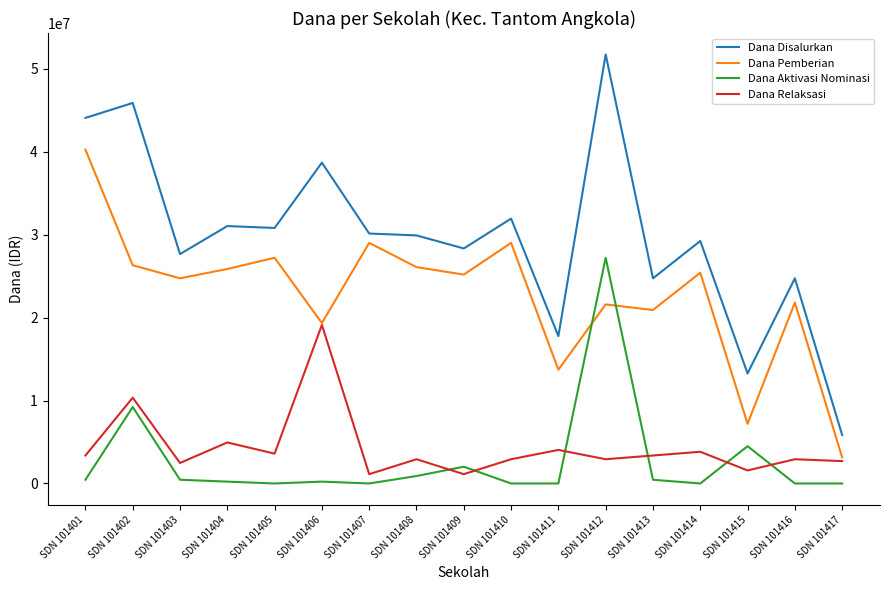

Does the chart display data point markers on the line(s)?

No